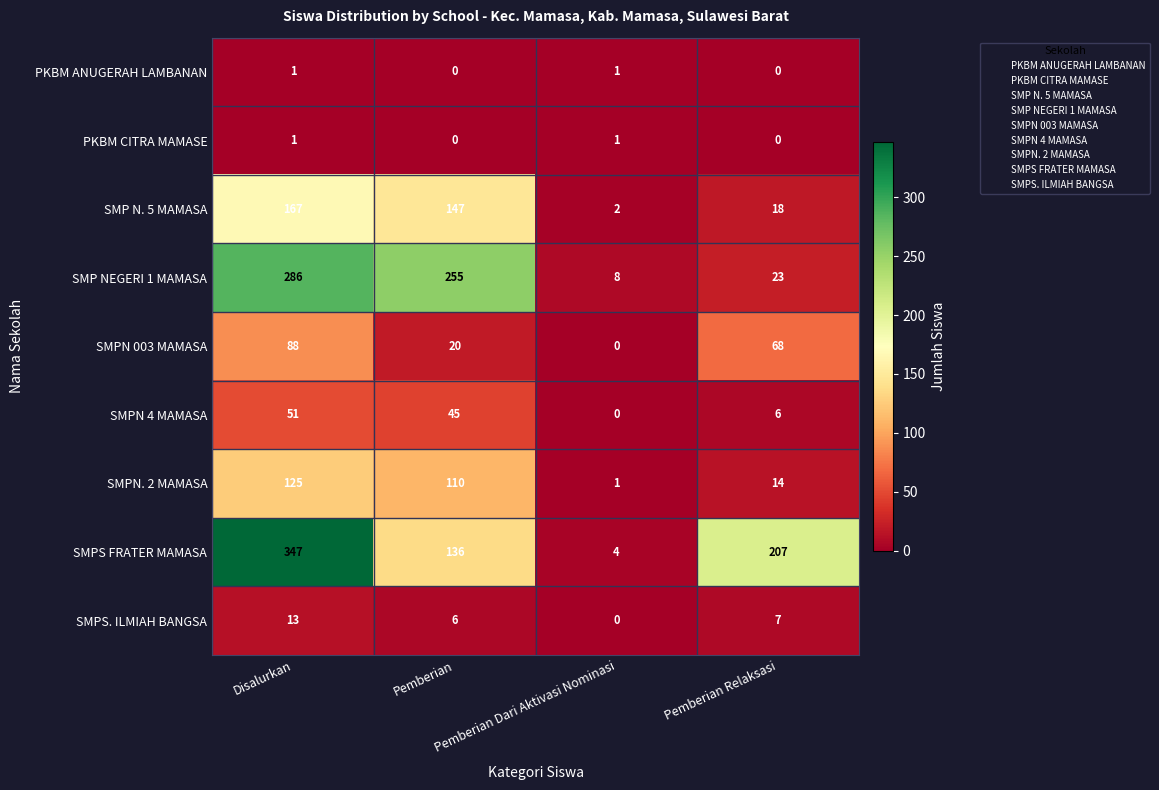

At how many categories does at least one series exceed 60?

3